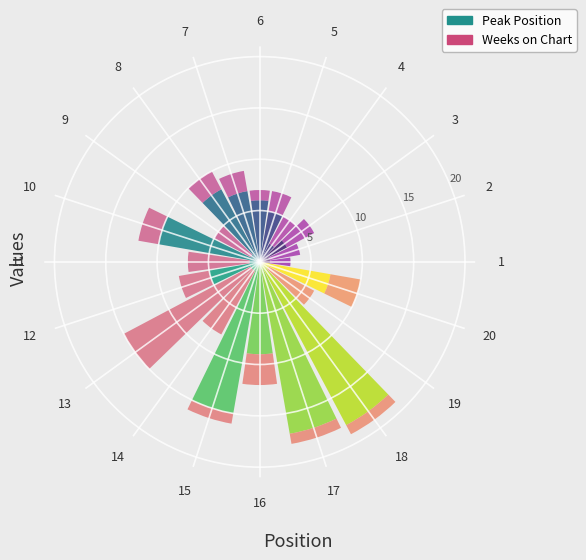

What is the total value across all series at 12?

8